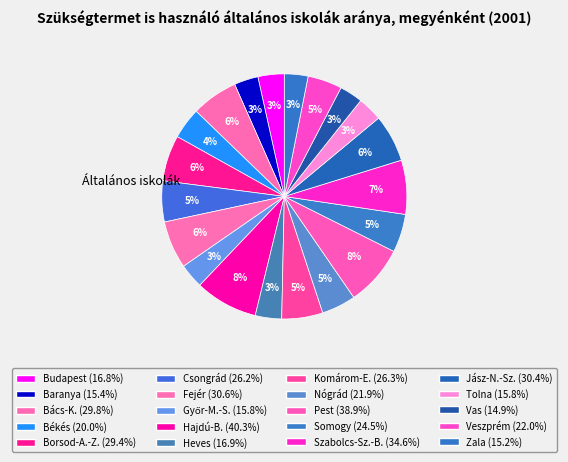

Which category has the smallest portion of the pie?

Vas